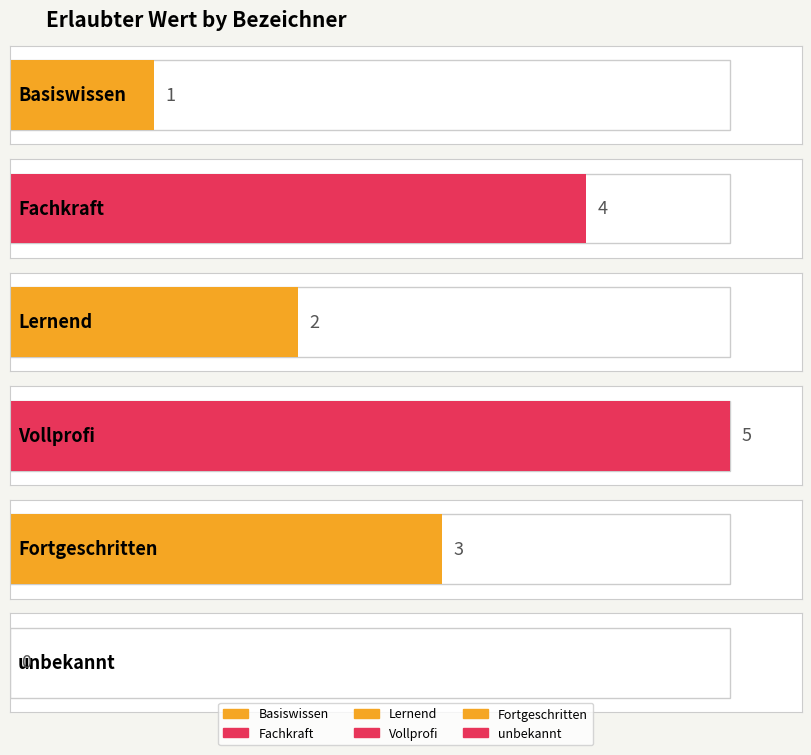

What is the value of the 5th bar from the left?

3